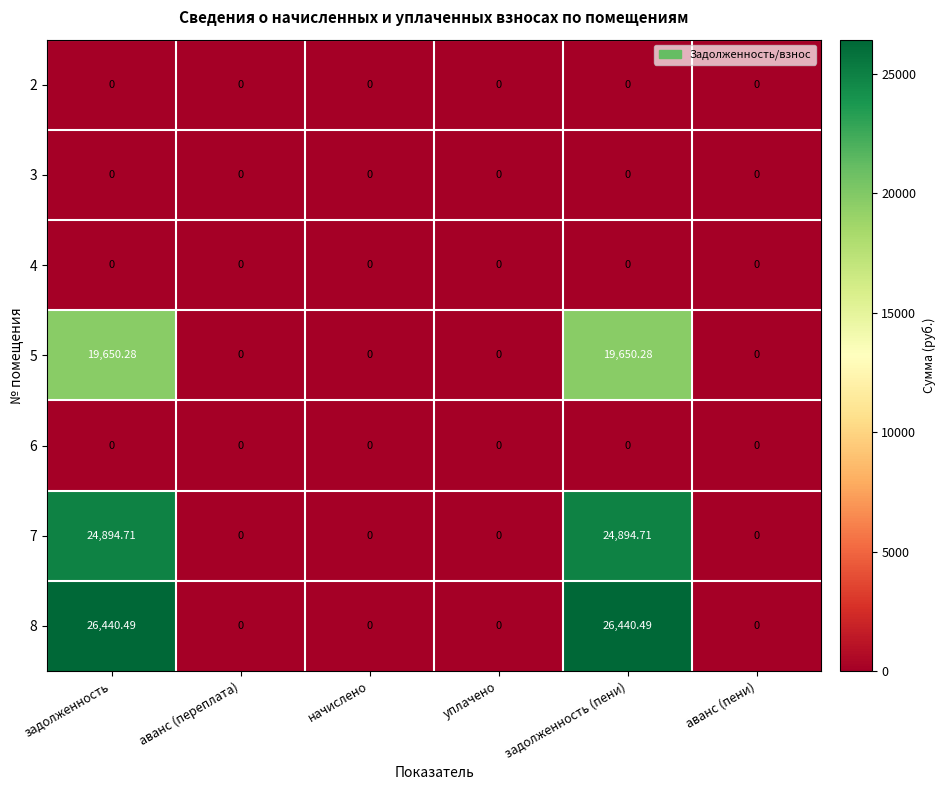

What is the maximum value shown in the chart?

26440.5